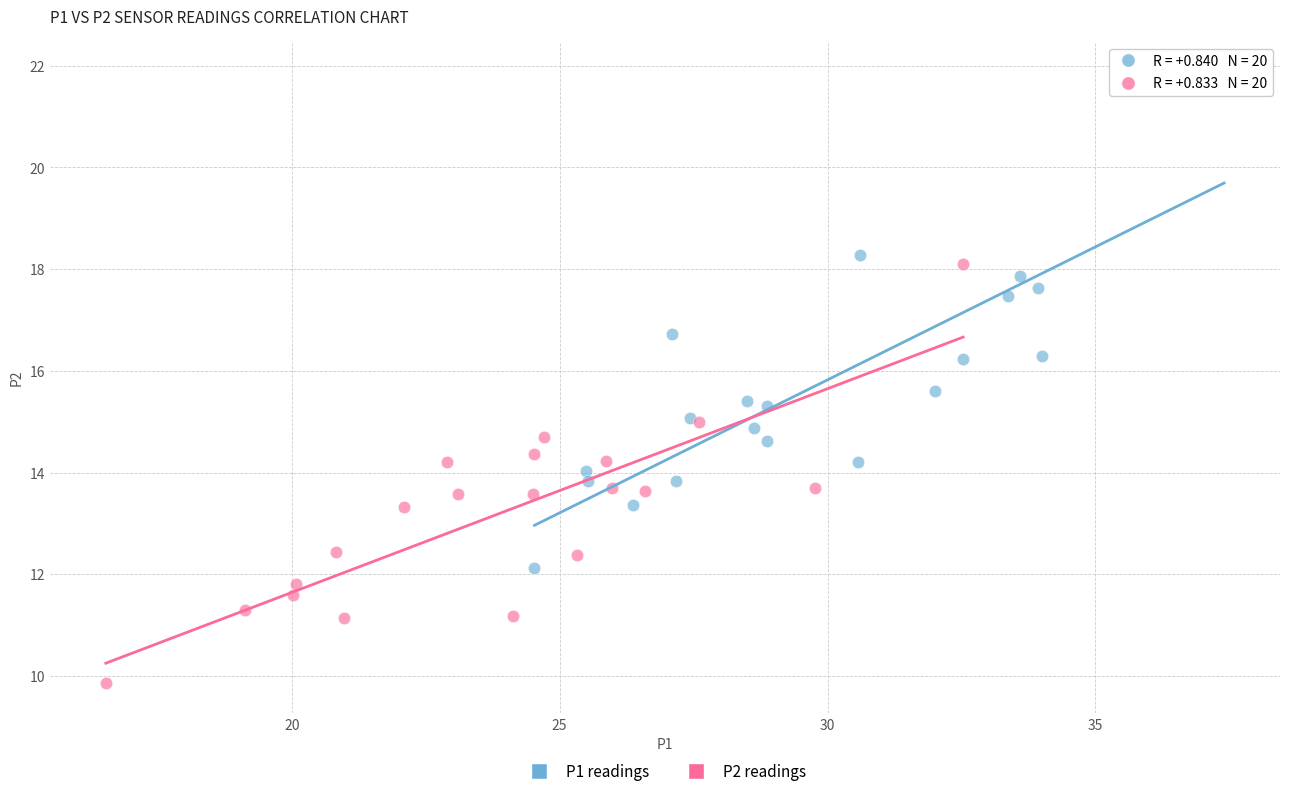

Which series reaches the minimum Y coordinate?

P2 readings